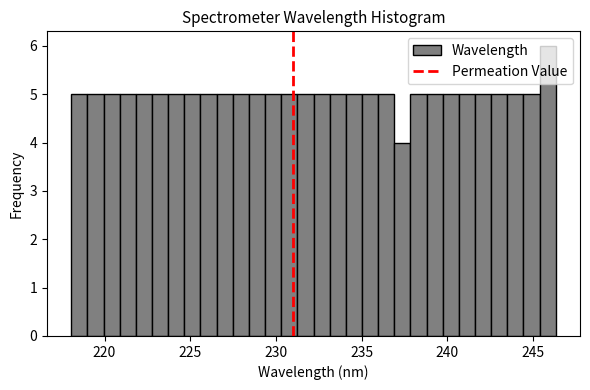

Around what value on the x-axis is the tallest bar? Give the approximate position of its centre, as read against the axis.

246.0